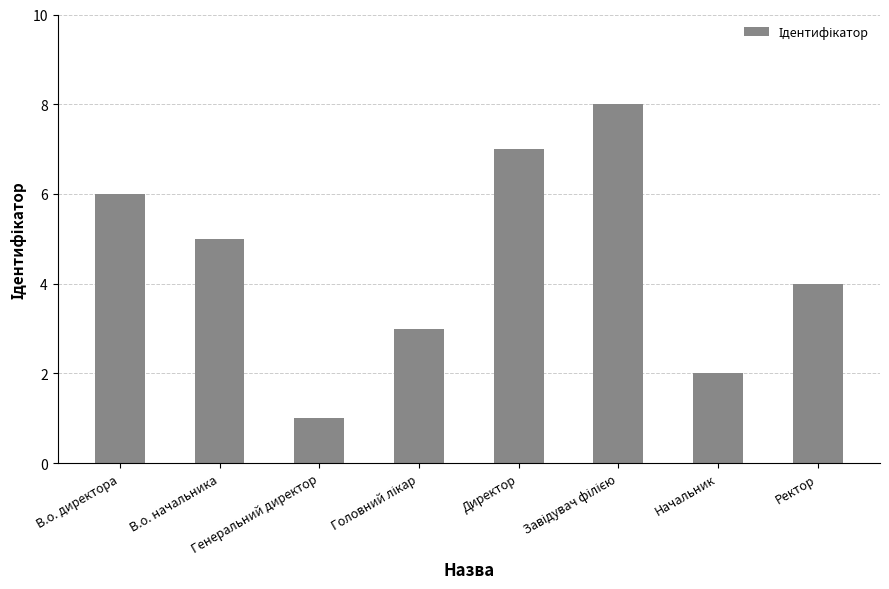

What is the difference between the maximum and minimum values?

7